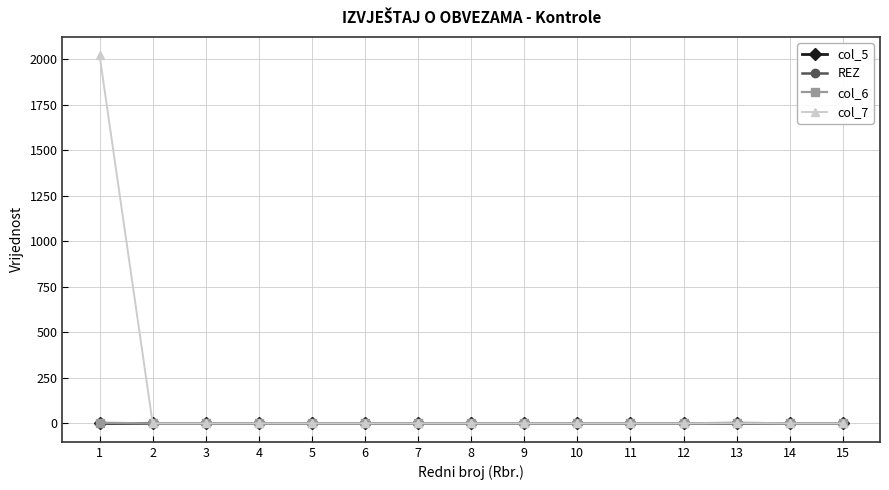

At which label does REZ reach its peak?

1